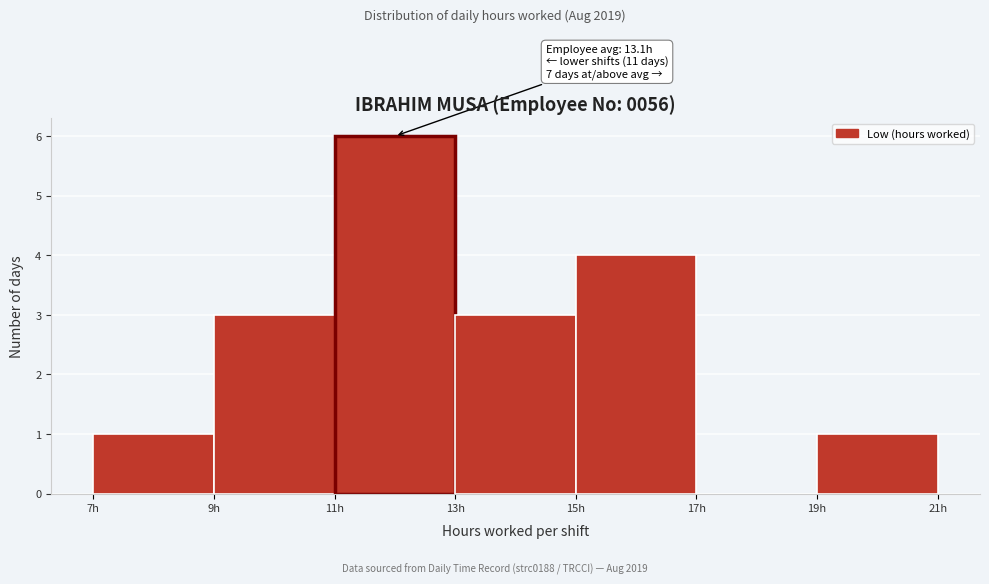

Over which range of the x-axis is the bar tallest?

11 to 13